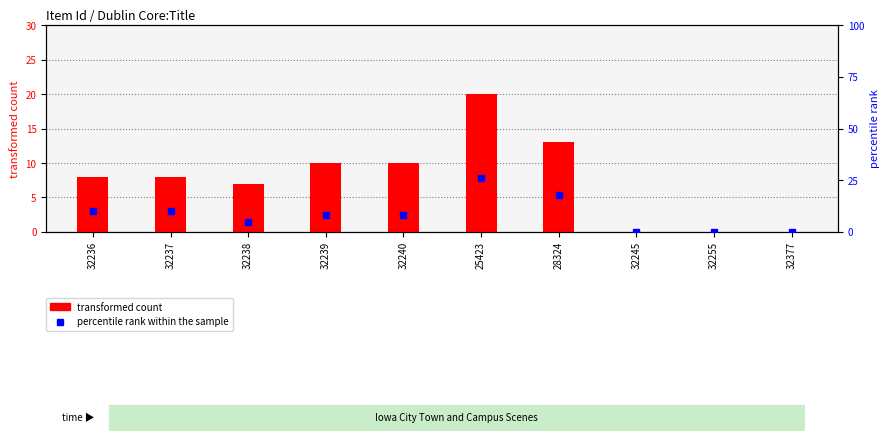

How many transformed count values are between 0 and 10?

8